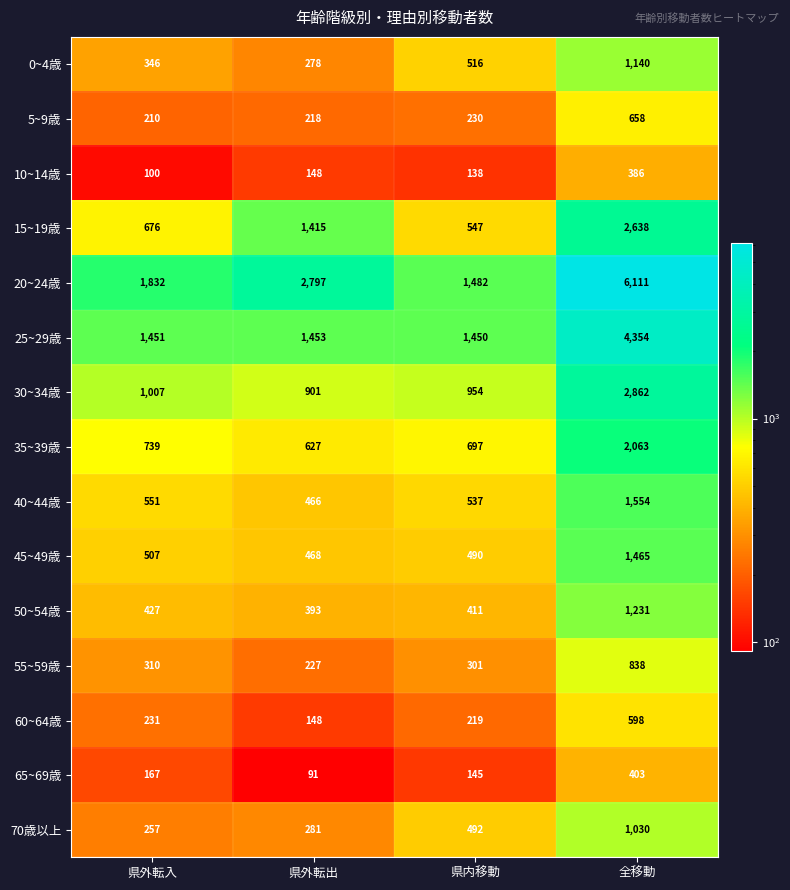

Read the 40~44歳 value at 県外転出, to the nearest 50.

450